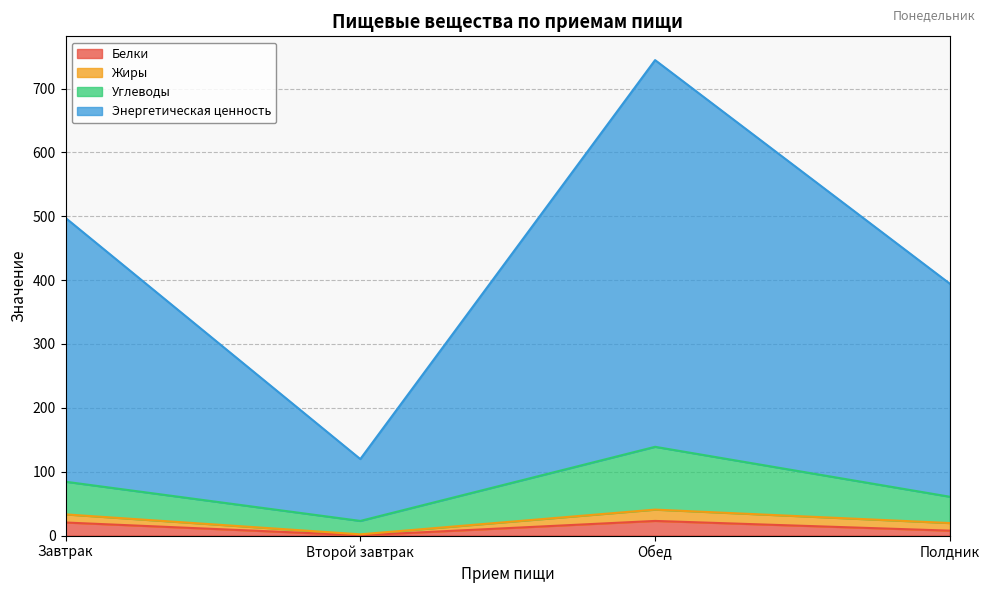

At which category is the sum across all series the highest?

Обед